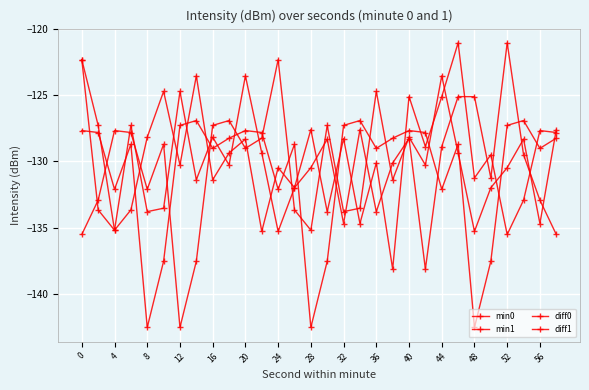

How many values in the min0 series exceed -130?

14